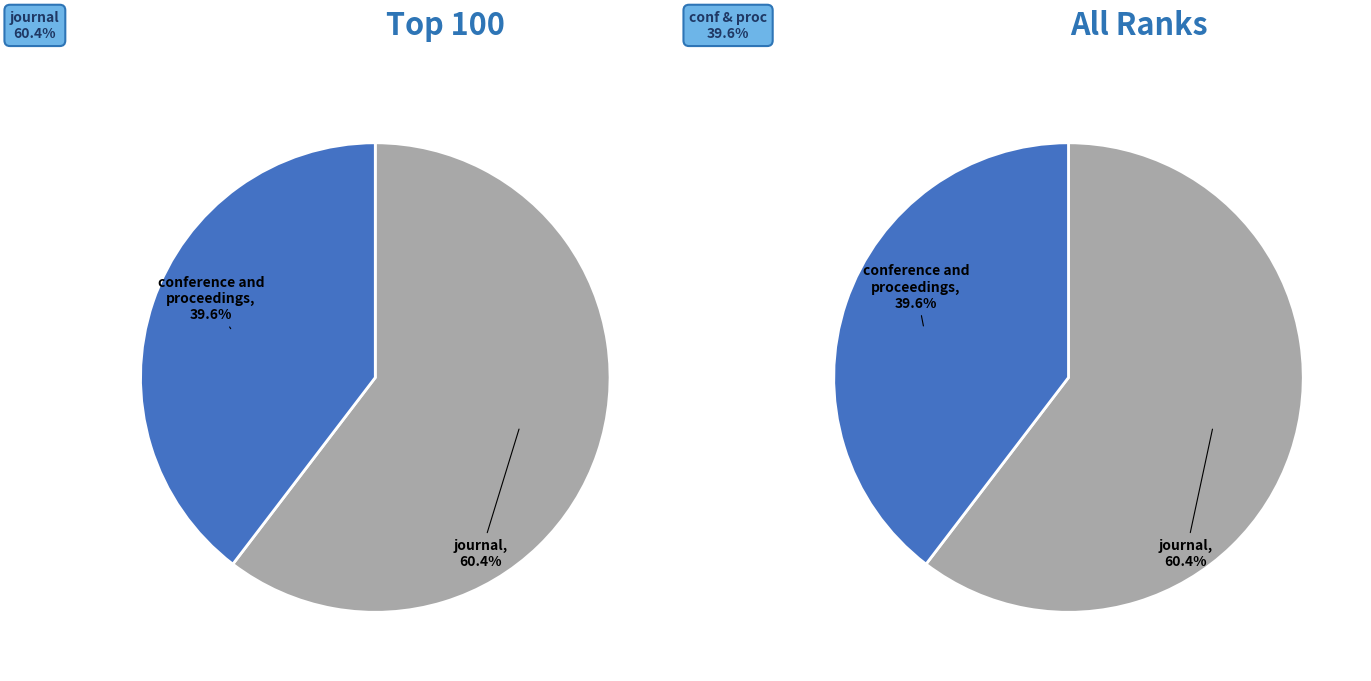

Is there a majority slice in this chart?

Yes